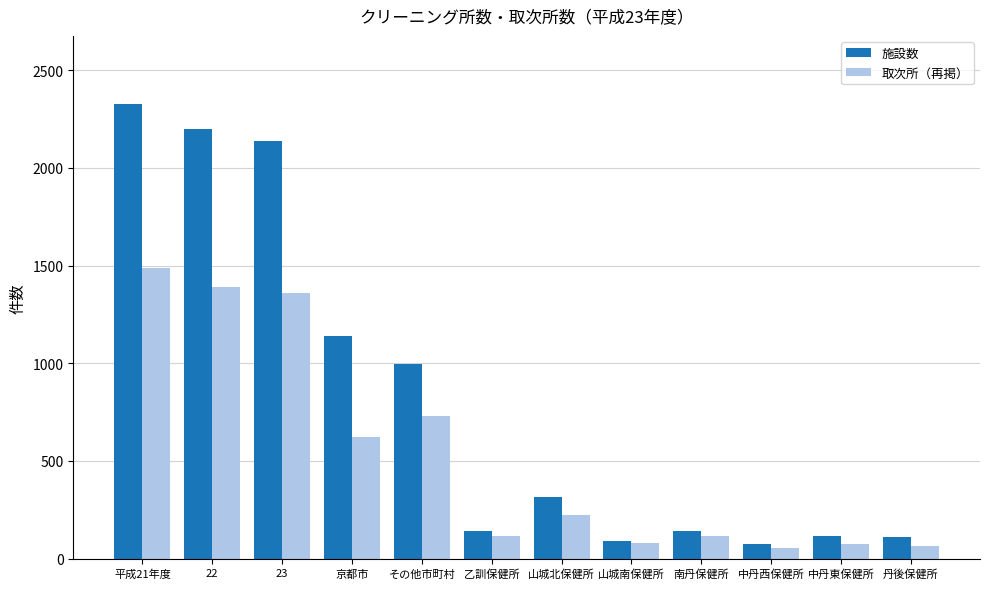

How many groups of bars are there?

12